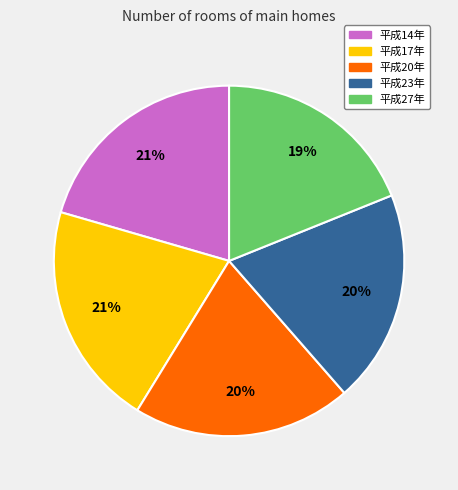

Do 平成27年 and 平成17年 together represent more than half of the pie?

No